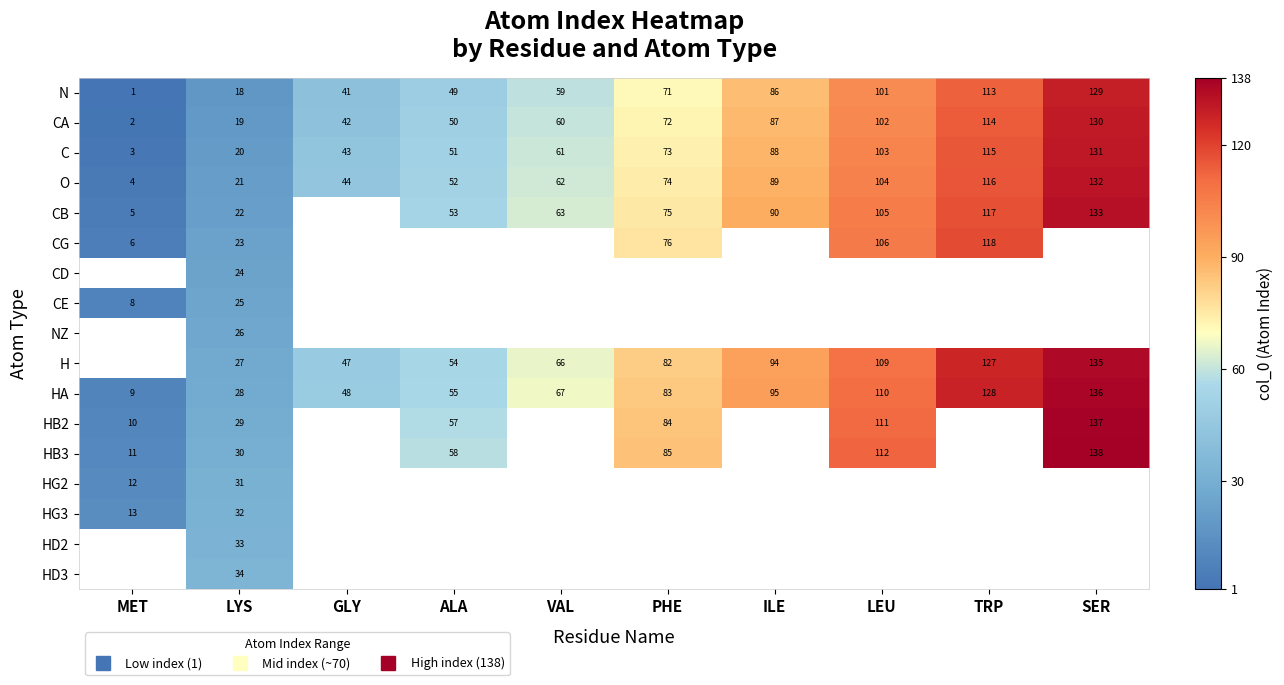

Is it true that O equals 83.6 at ALA?

False